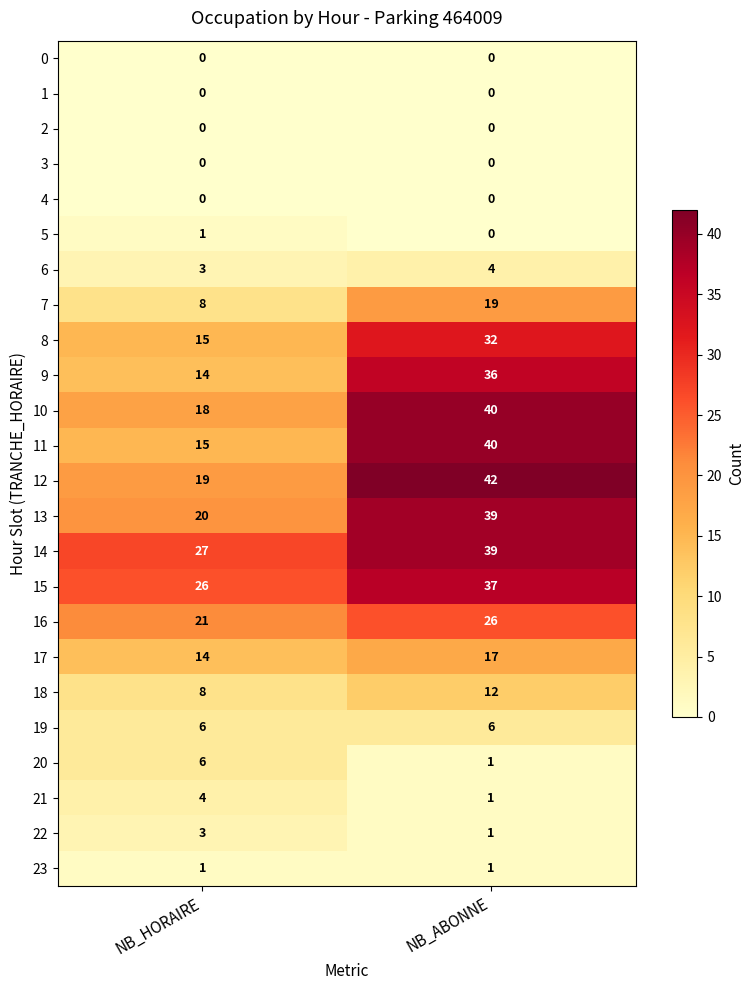

Which series has the largest total across all categories?

14